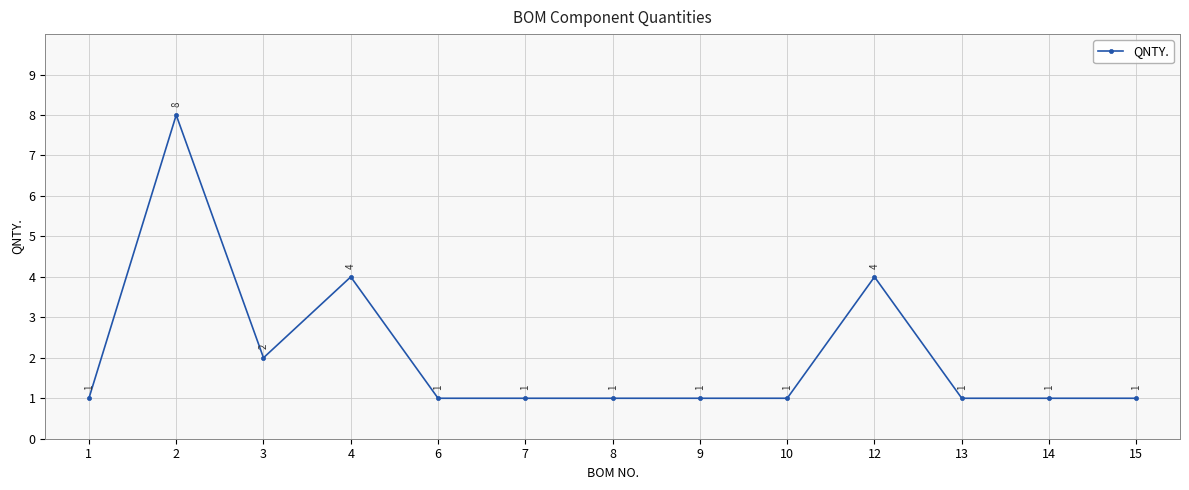

Is it true that the value at 6 is 0?

False